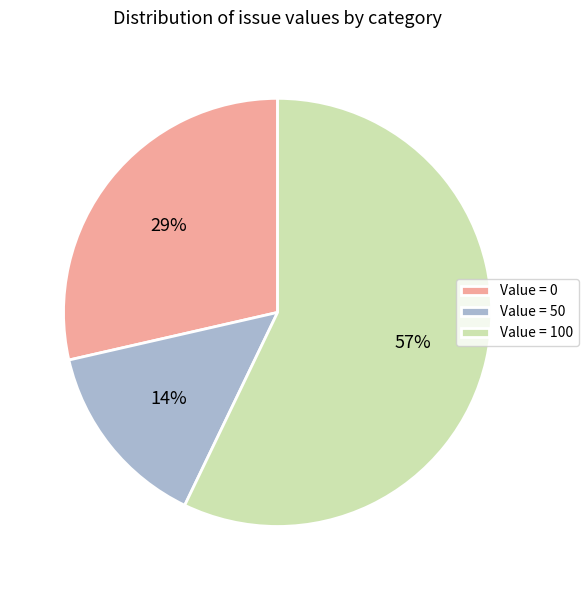

The Value = 100 slice represents 57% of the pie. True or false?

True